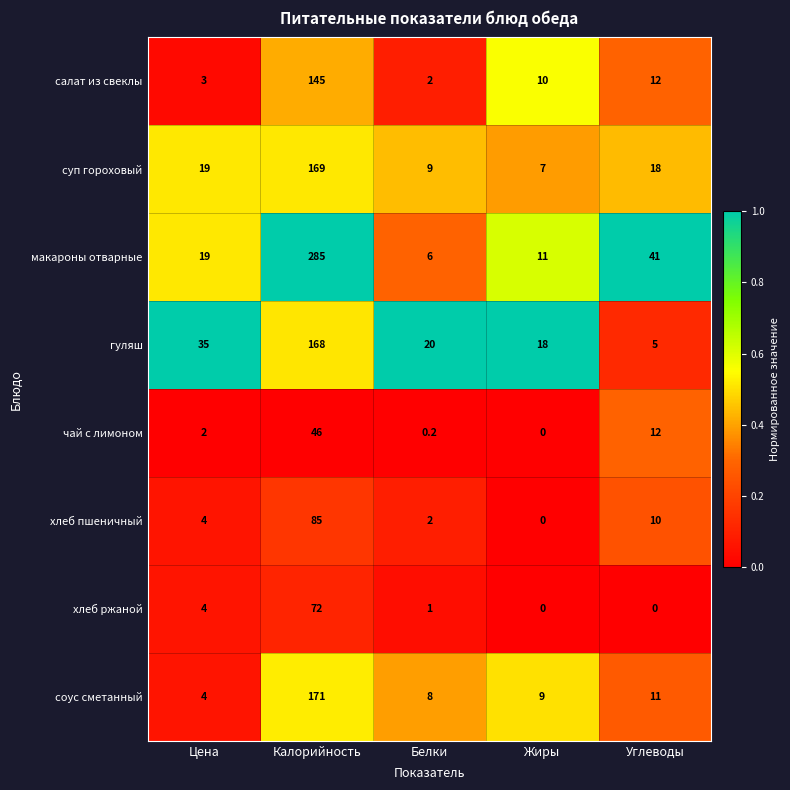

List the series in order of their peak value, lowest first.

чай с лимоном, хлеб ржаной, хлеб пшеничный, салат из свеклы, гуляш, суп гороховый, соус сметанный, макароны отварные